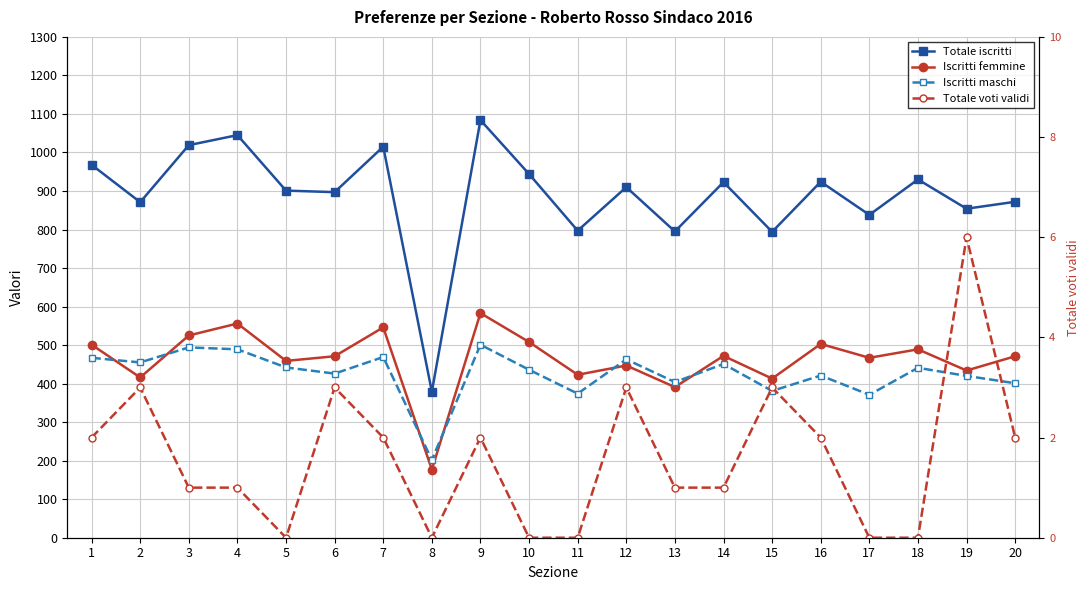

Where is the first local maximum for Totale iscritti?

4